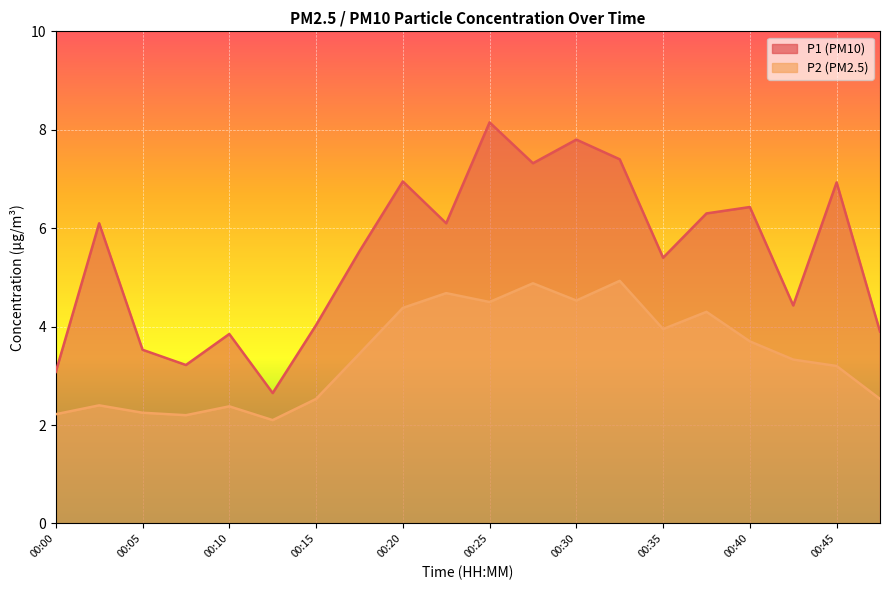

At which label does P1 first exceed 6?

00:03